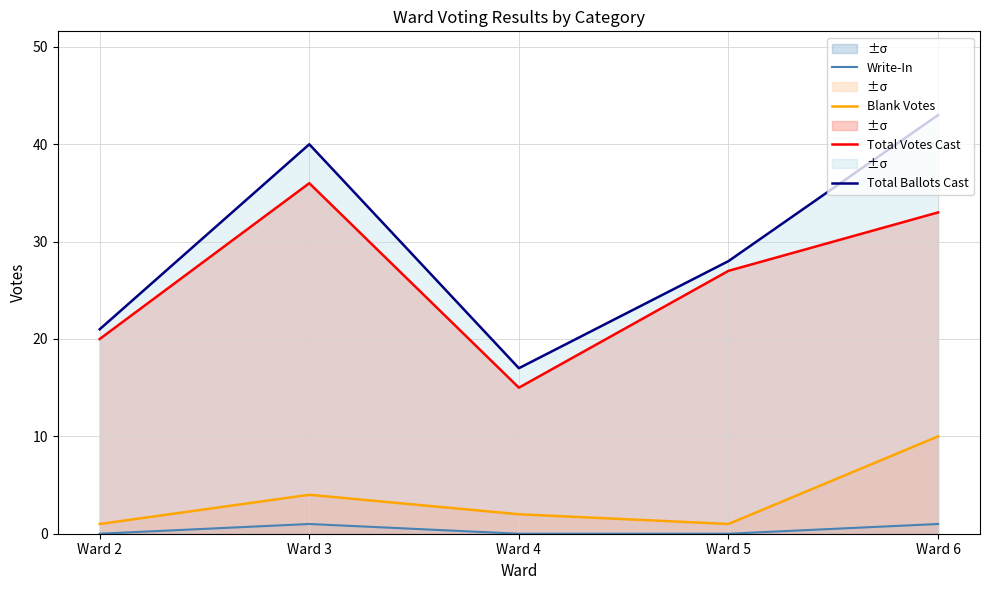

How many interior local peaks does the Write-In series have?

1